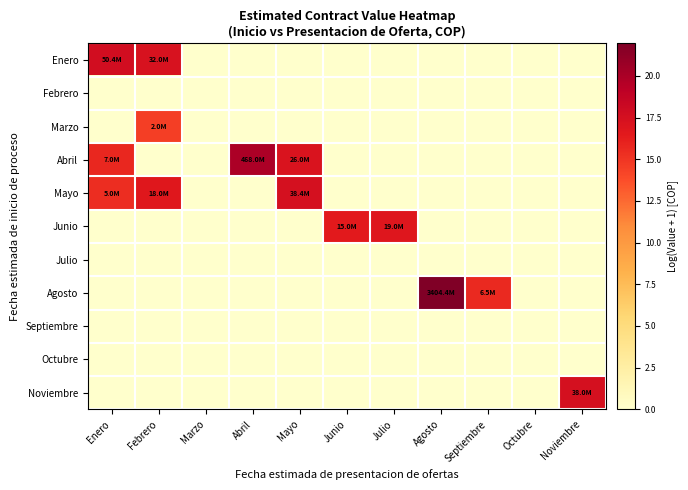

What is the spread (max minus min) of values at Febrero?

17.3